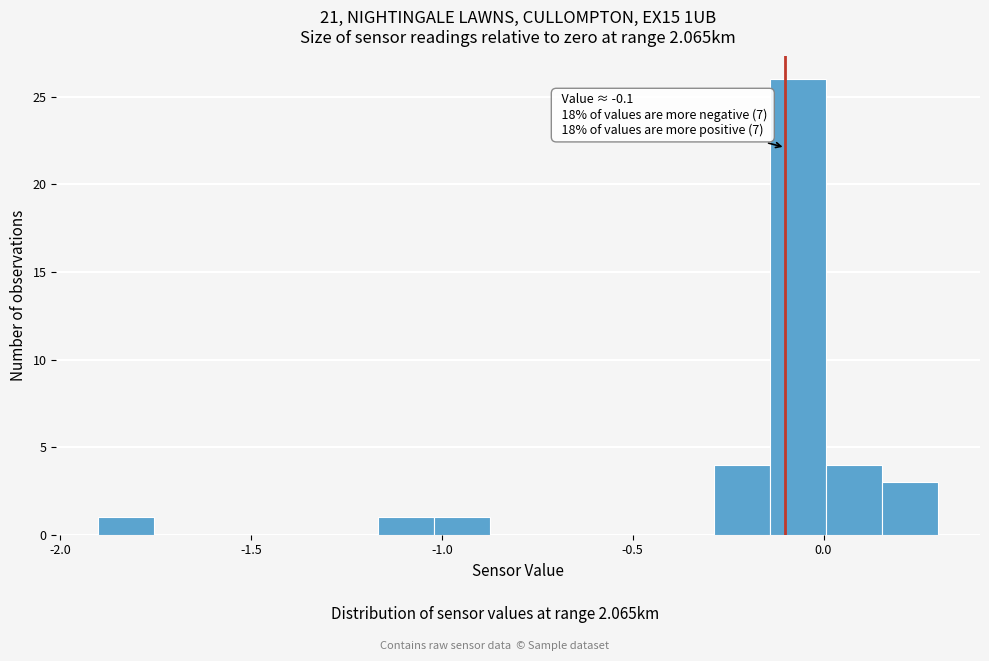

Around what value on the x-axis is the tallest bar? Give the approximate position of its centre, as read against the axis.

-0.05